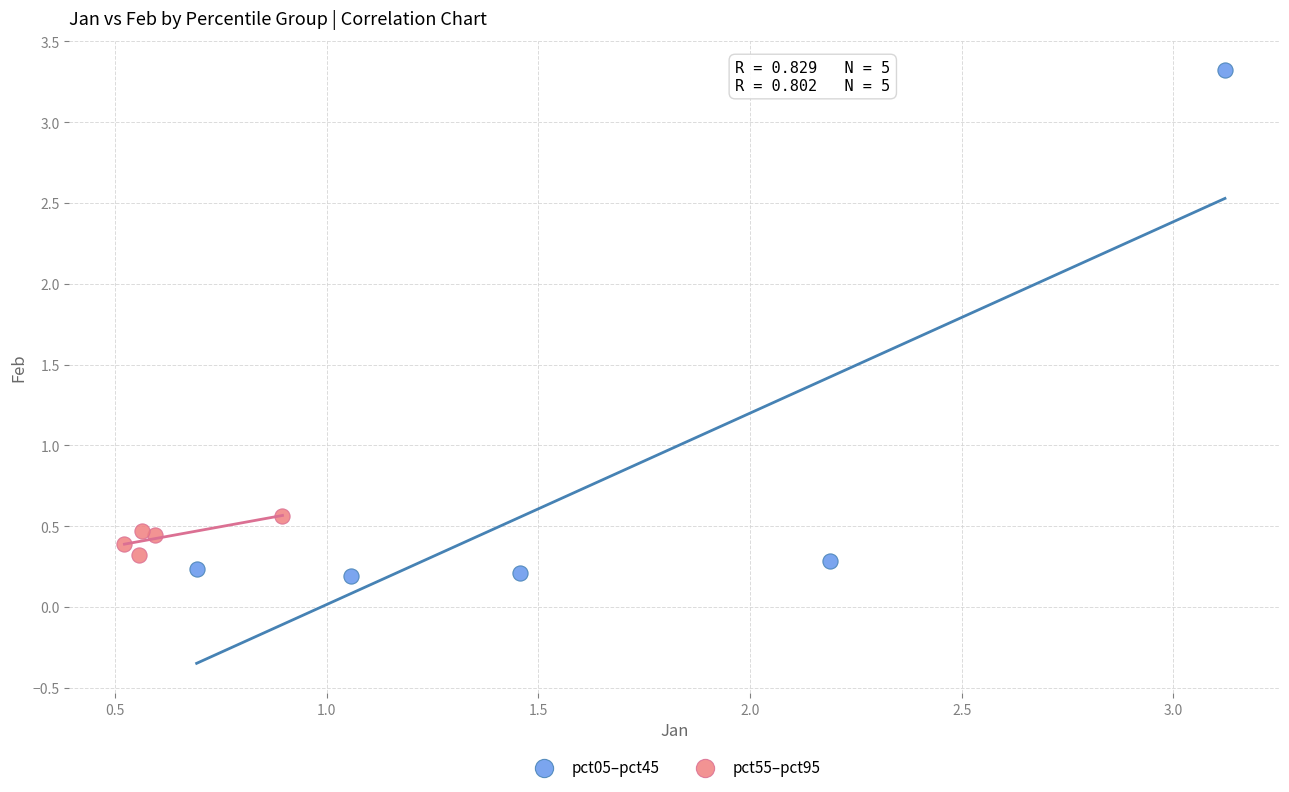

Which series contains the highest Y value?

pct05–pct45